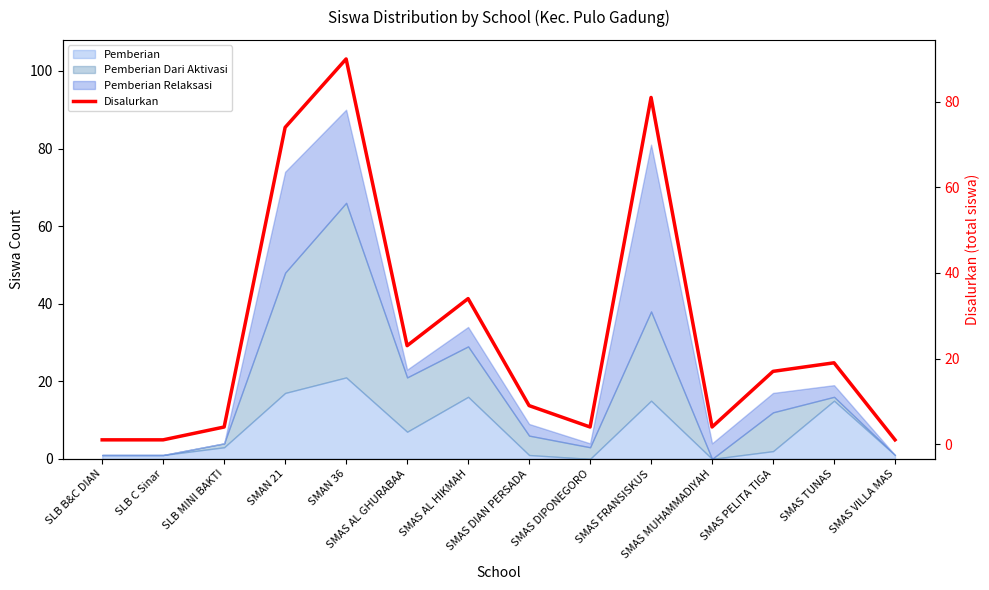

What value does the data have at SMAS MUHAMMADIYAH, to the nearest 5?

5